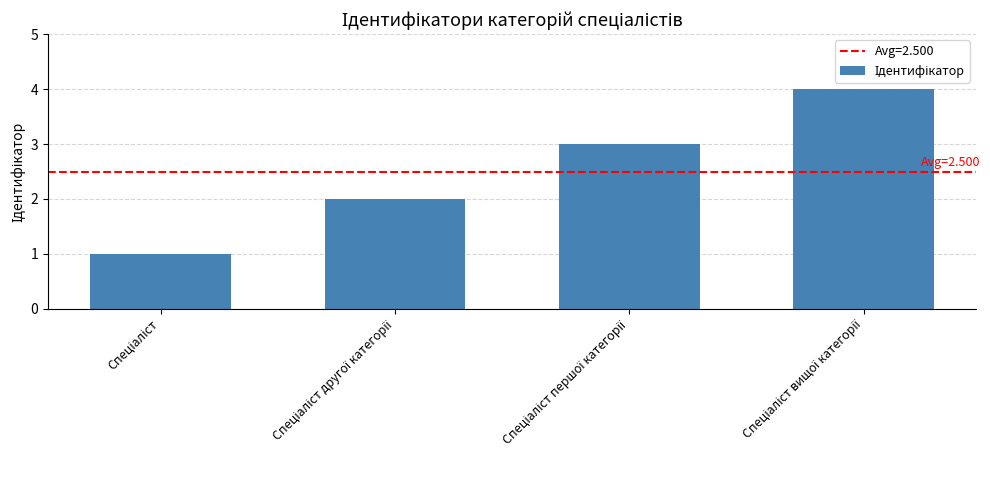

What is the sum of all values?

10